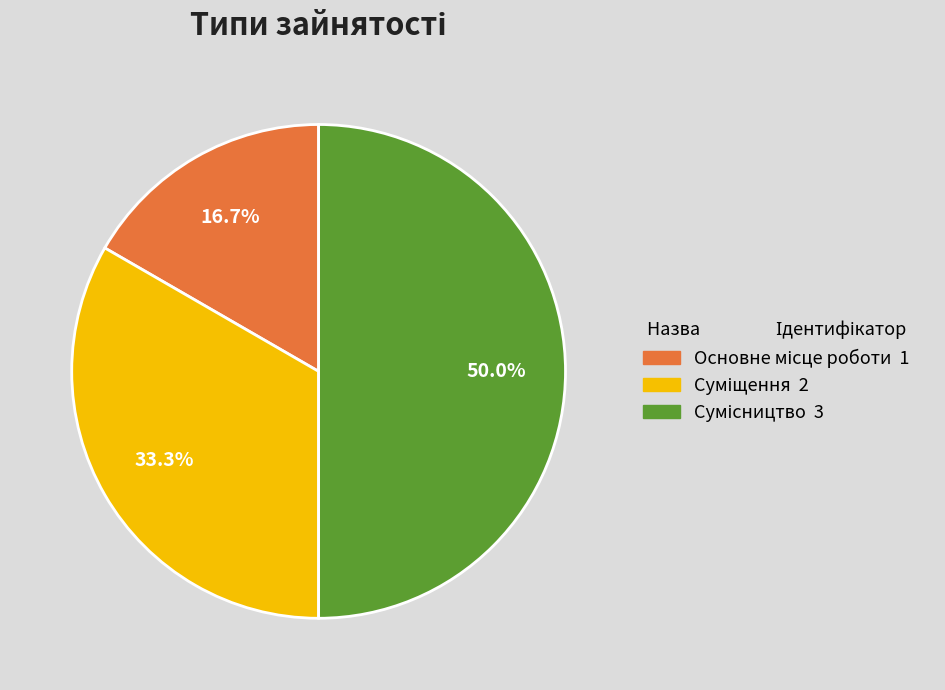

What percentage do Основне місце роботи and Суміщення together represent?

50.0%